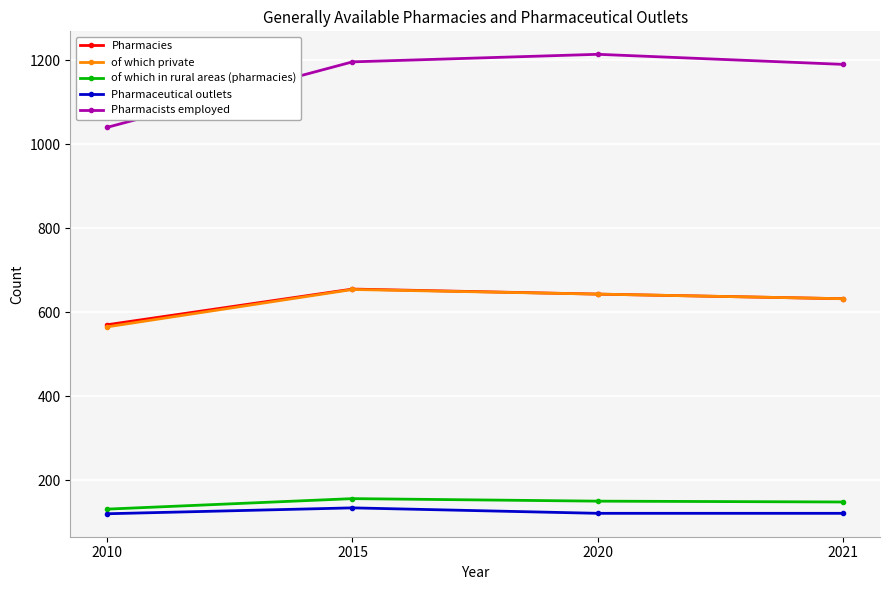

Count the of which private values in the range 632 to 654.

3